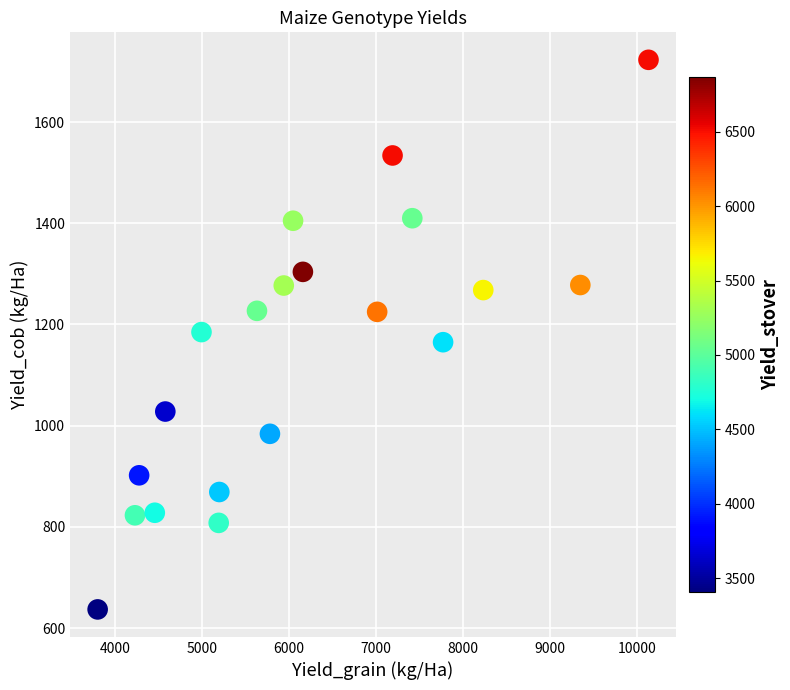

What is the range of X values (max minus min)?

6334